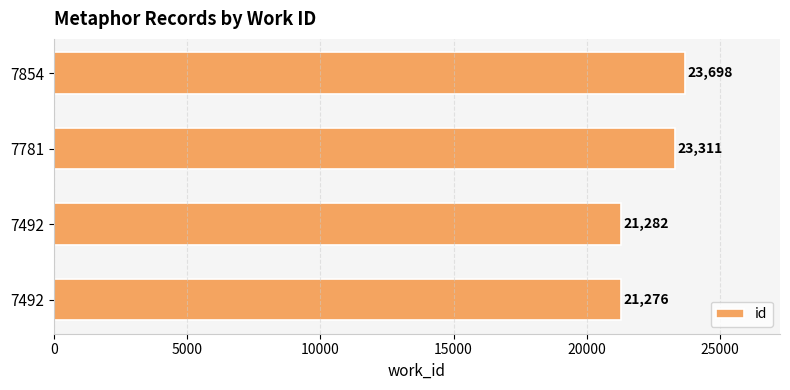

How many bars are there in total?

4